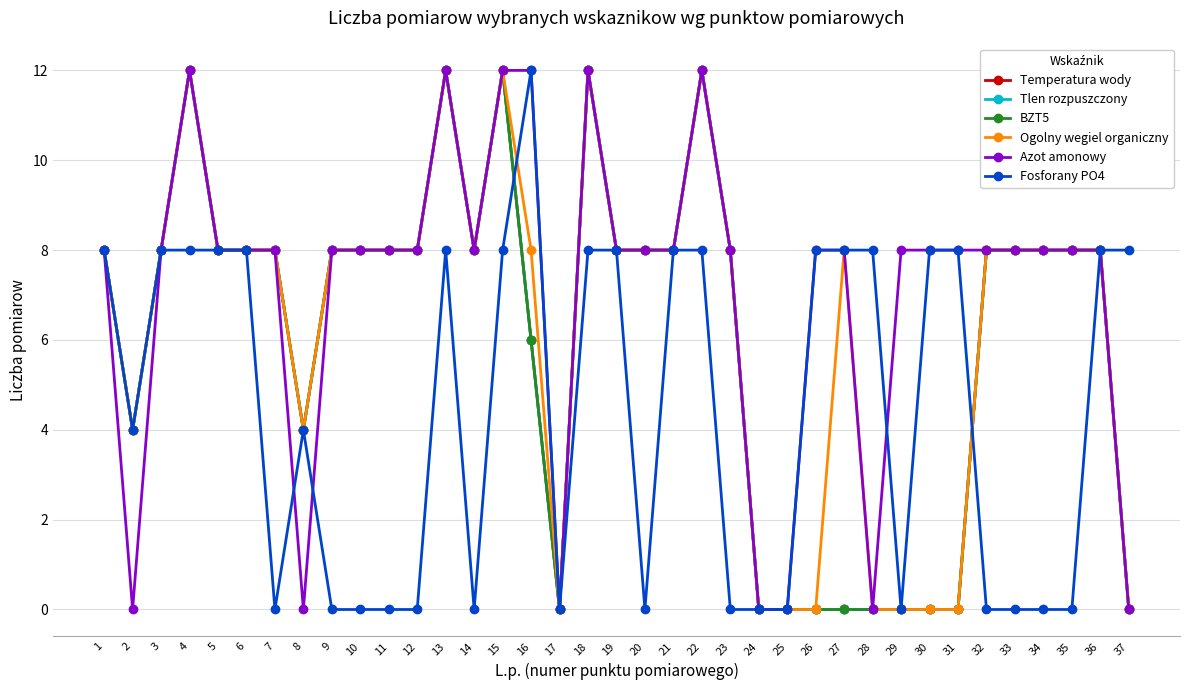

Which series changed the most between 16 and 26?

Ogolny wegiel organiczny